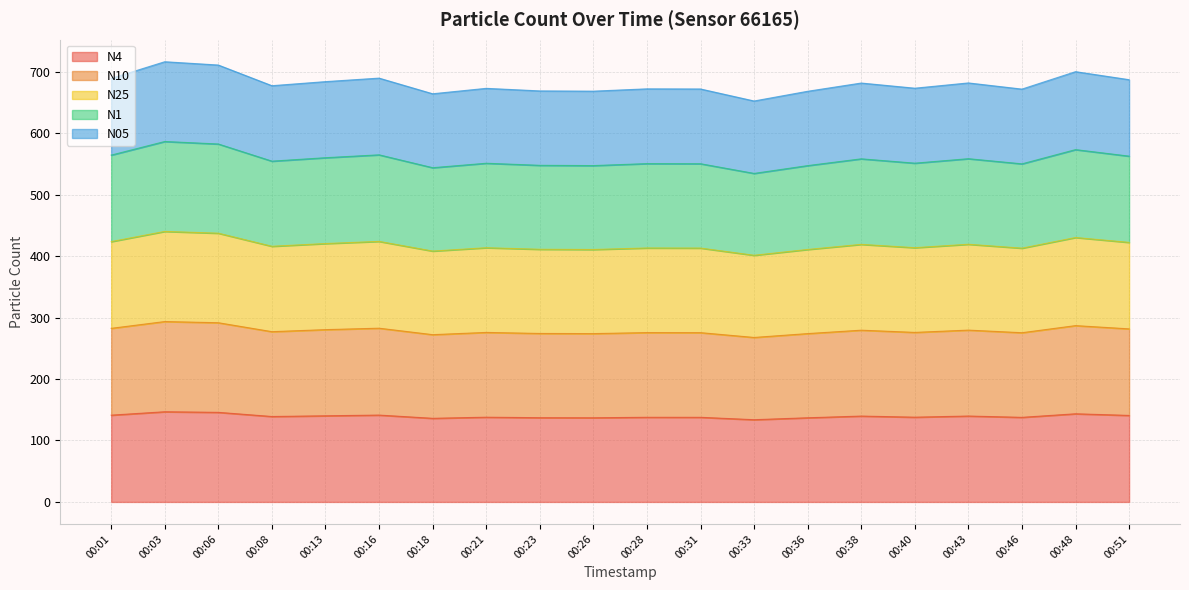

The value of N4 at 00:26 is 137.0. True or false?

True